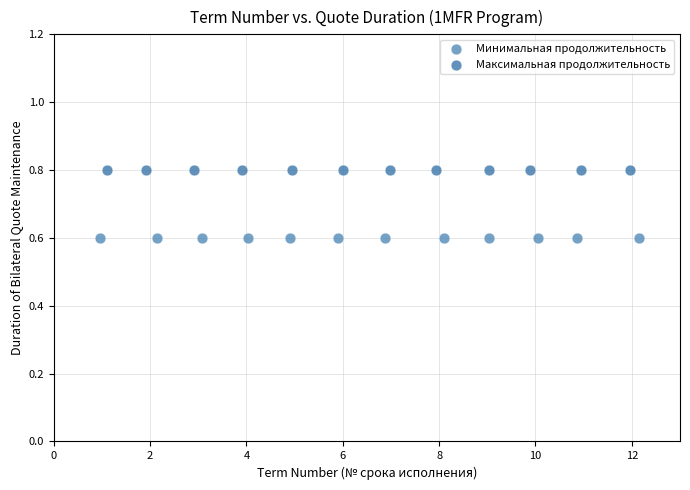

Which series reaches the minimum Y coordinate?

Минимальная продолжительность